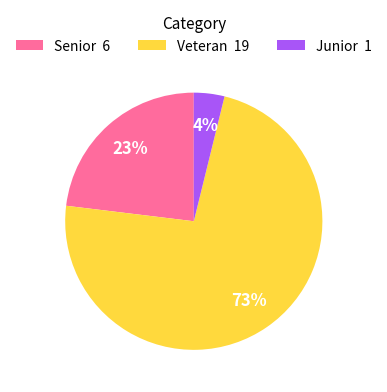

Which slice represents more than half of the pie?

Veteran